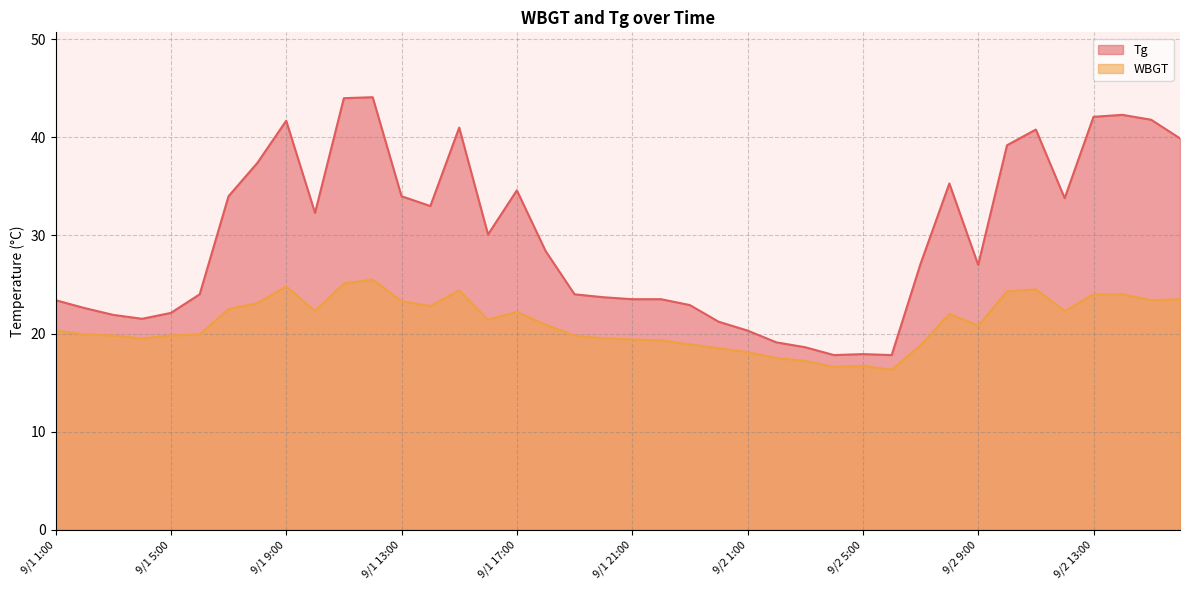

What is the label of the 39th point from the right?

9/1 2:00